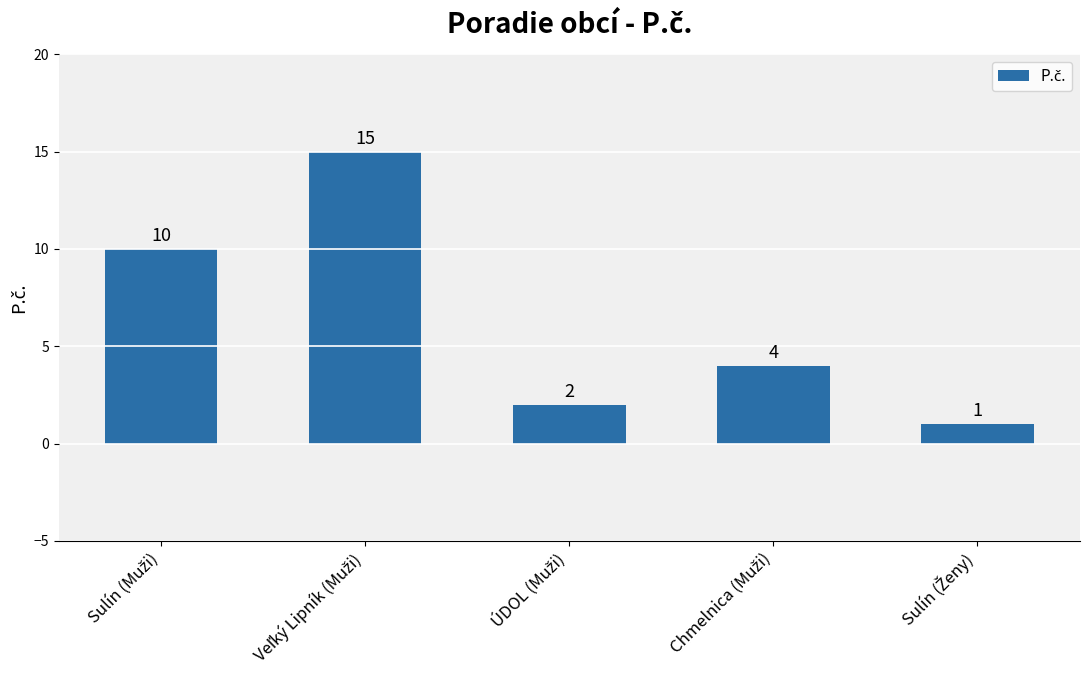

What is the value of the 2nd bar from the left?

15